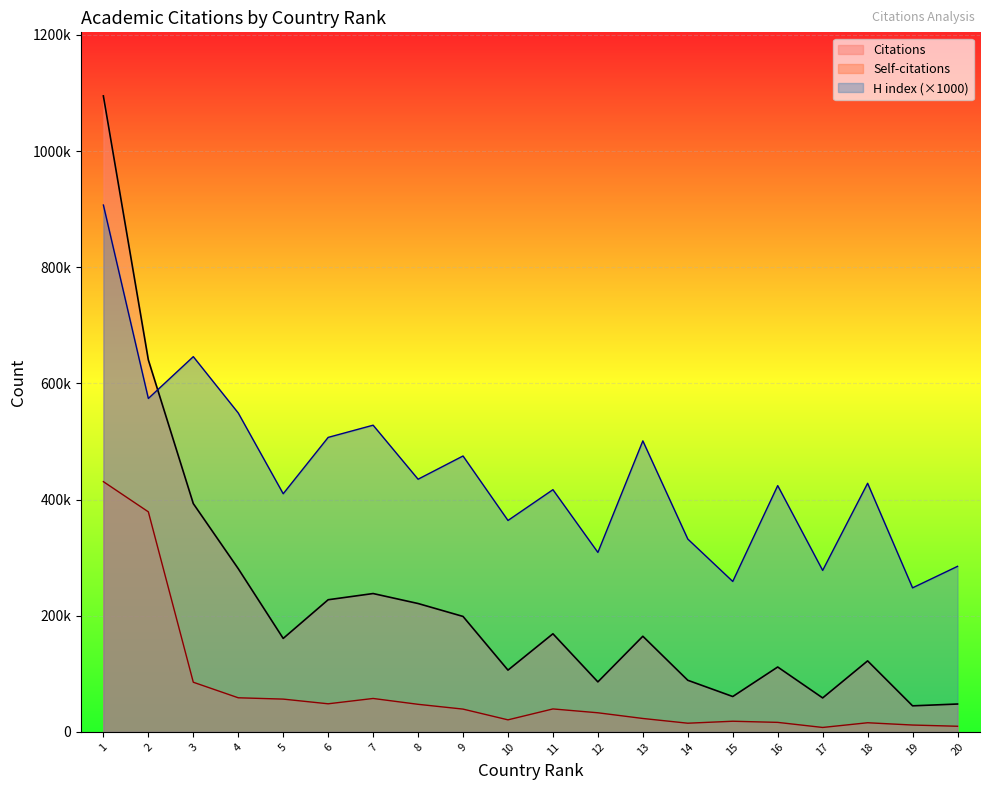

How many interior local valleys does the Citations series have?

6